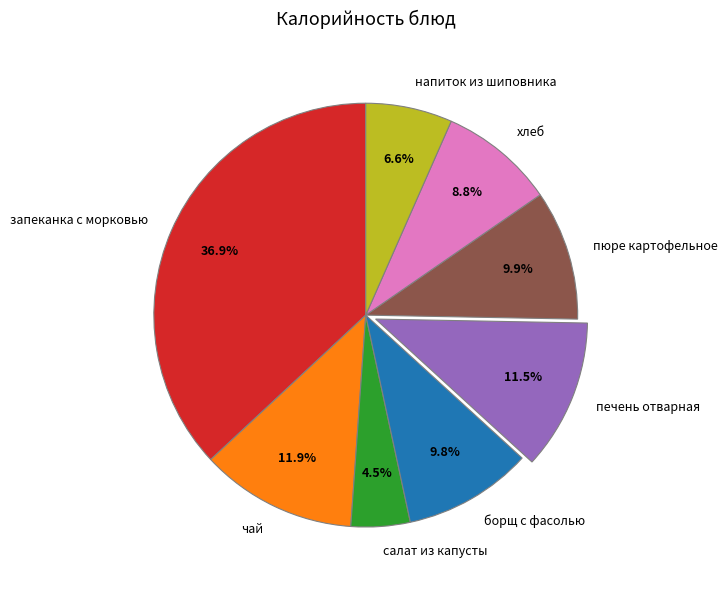

Does any single category account for the majority?

No